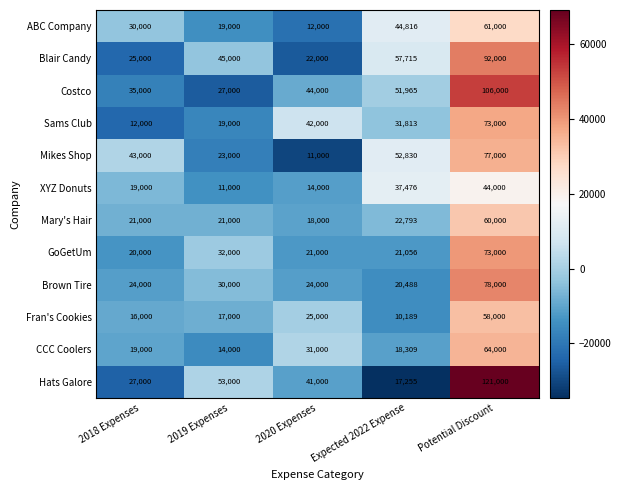

What is the highest value of the Mikes Shop series?

77000